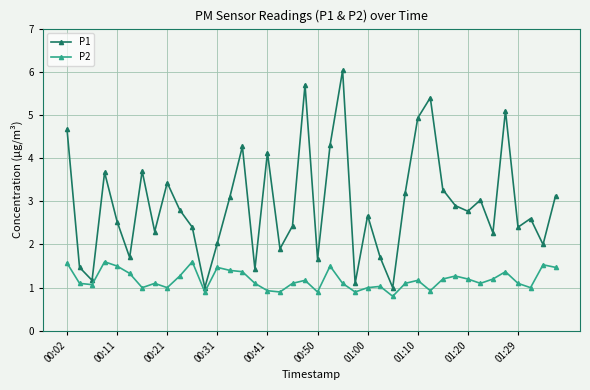

What is the greatest value displayed?

6.0